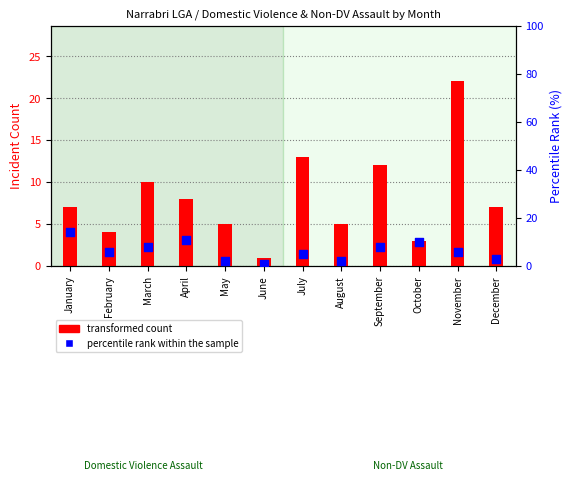

Which series has the widest spread of Y values?

transformed count